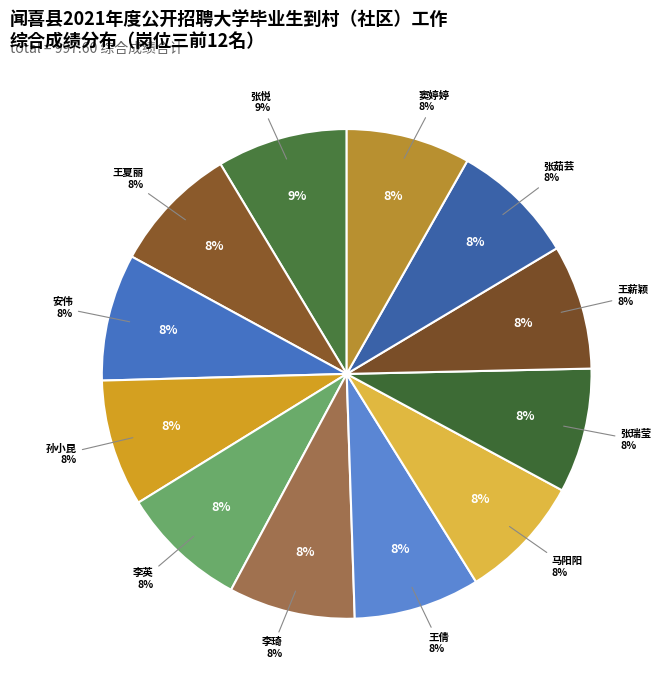

Rank the categories by value from highest to lowest.

张悦, 王夏丽, 安伟, 孙小昆, 李英, 李琦, 王倩, 马阳阳, 张瑞莹, 王薪颖, 张茹芸, 窦婷婷